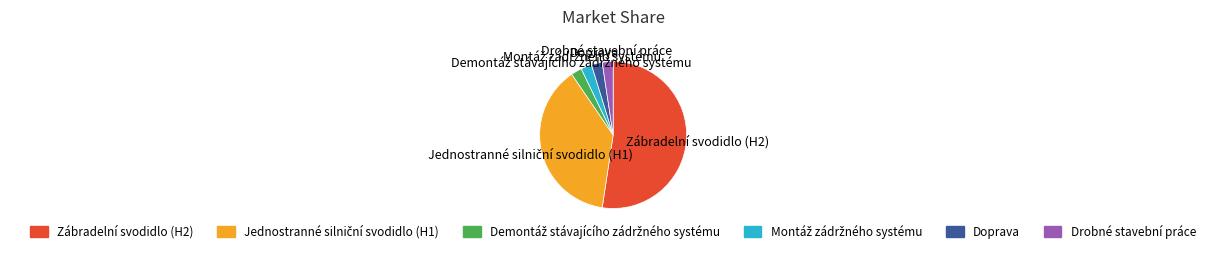

What is the ratio of the value at Zábradelní svodidlo (H2) to the value at Doprava?

22.0